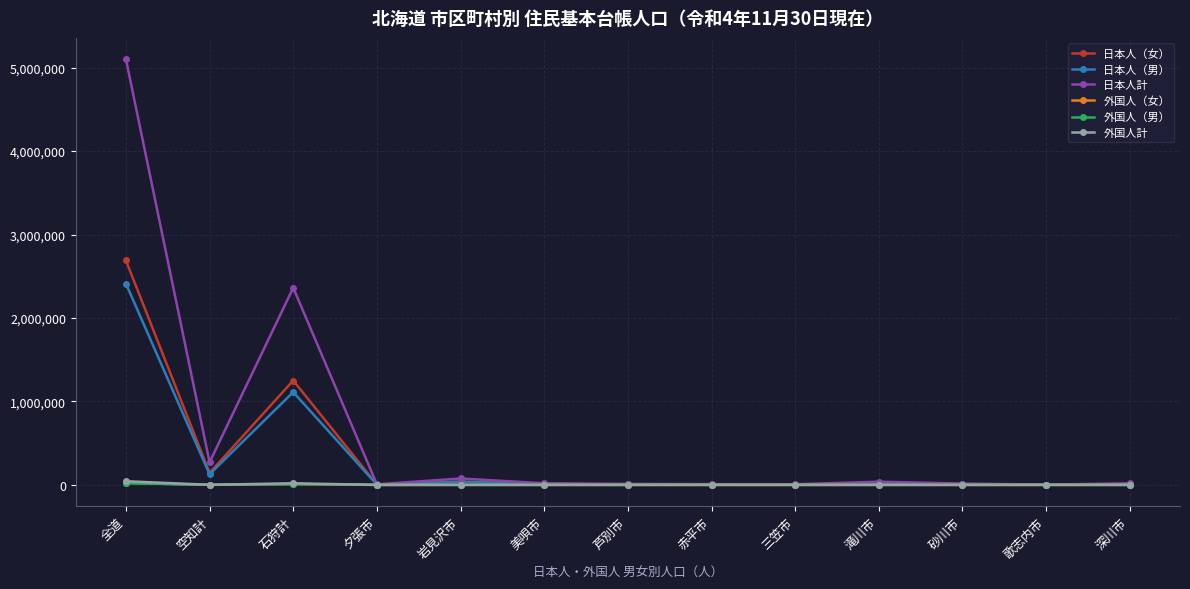

What is the total value across all series at 美唄市?

39104